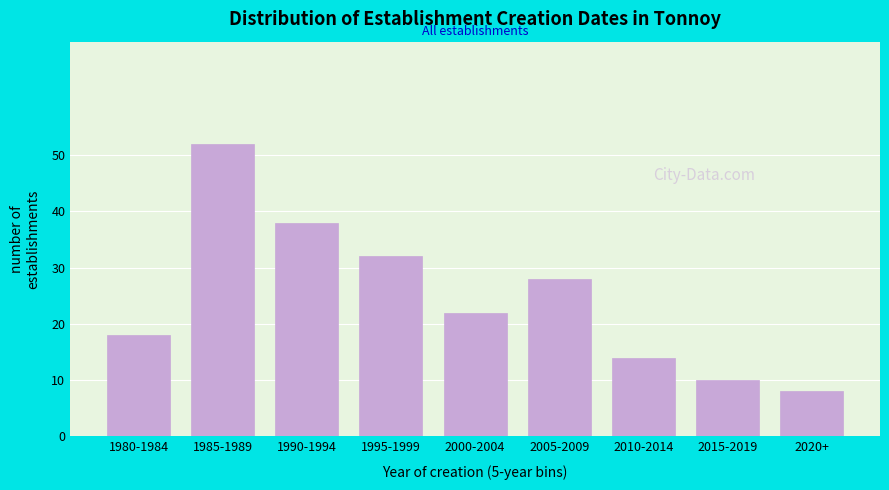

Reading left to right, transcribe all the data shown in this chart.

18	52	38	32	22	28	14	10	8